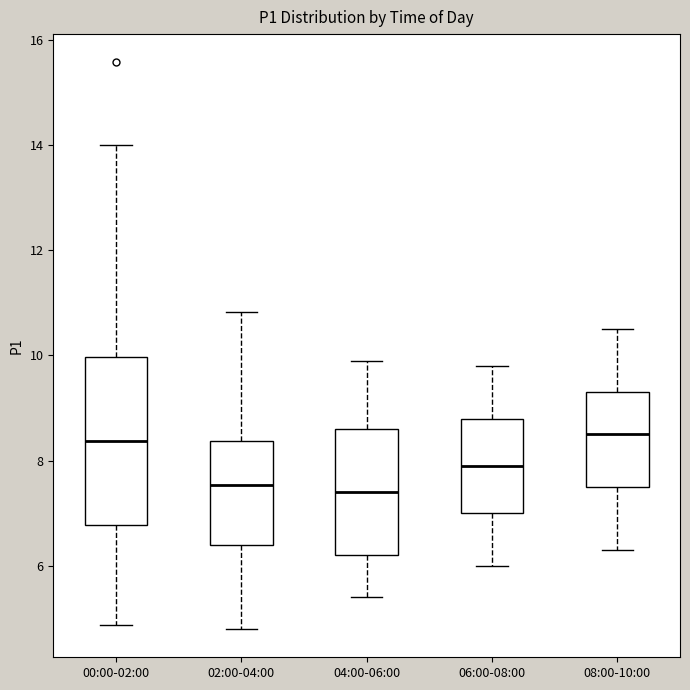

Reading left to right, read every box against the y-axis: the position of its median line, the range the box covers, and the ends of its whiskers. The values are not printed on the chart, so give them approximately, as read against the axis.

00:00-02:00: median 8.4, box 6.8 to 10.0, whiskers 4.8 to 14.0
02:00-04:00: median 7.6, box 6.4 to 8.4, whiskers 4.8 to 10.8
04:00-06:00: median 7.4, box 6.2 to 8.6, whiskers 5.4 to 10.0
06:00-08:00: median 8.0, box 7.0 to 8.8, whiskers 6.0 to 9.8
08:00-10:00: median 8.6, box 7.6 to 9.4, whiskers 6.4 to 10.6